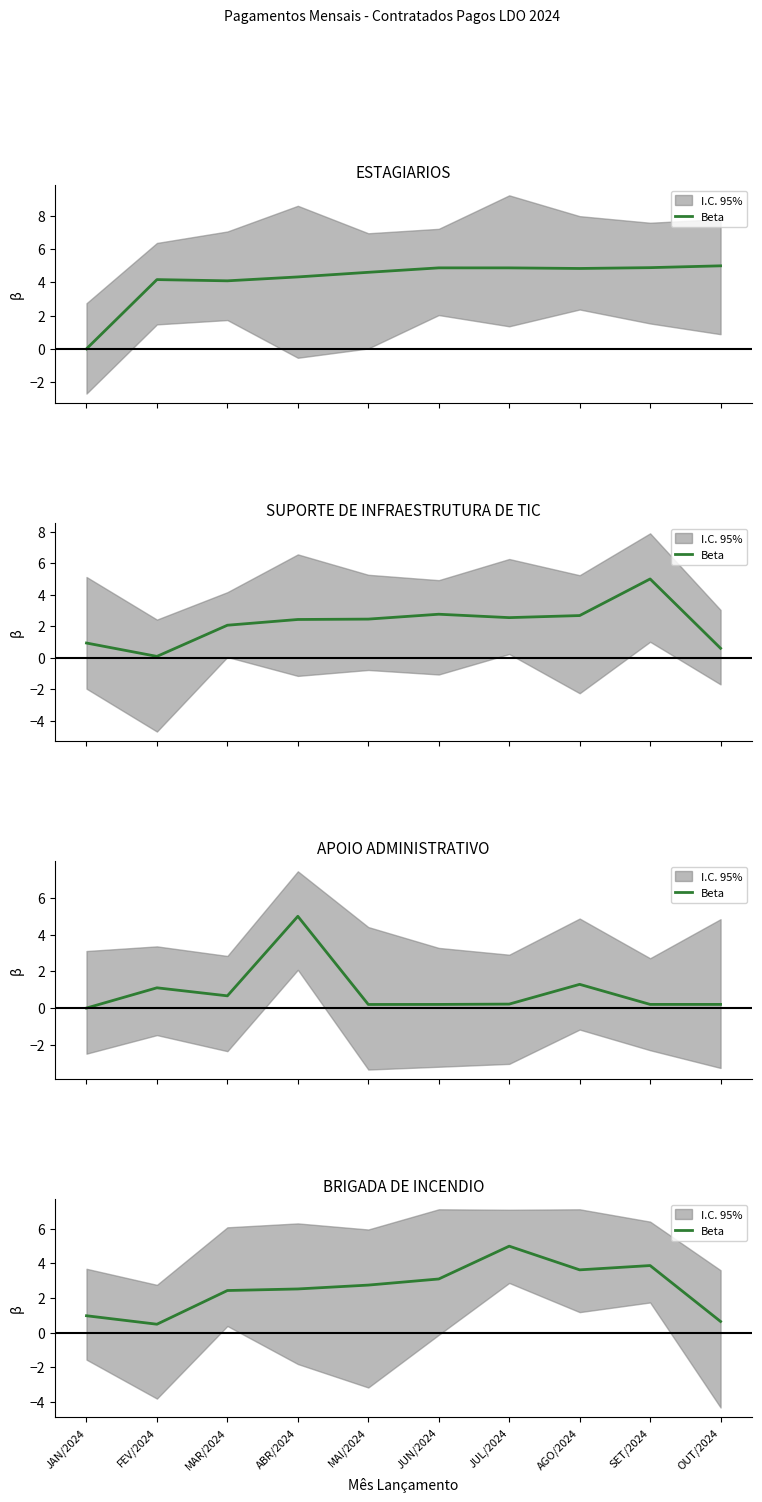

What is the approximate value at ABR/2024?

2.5